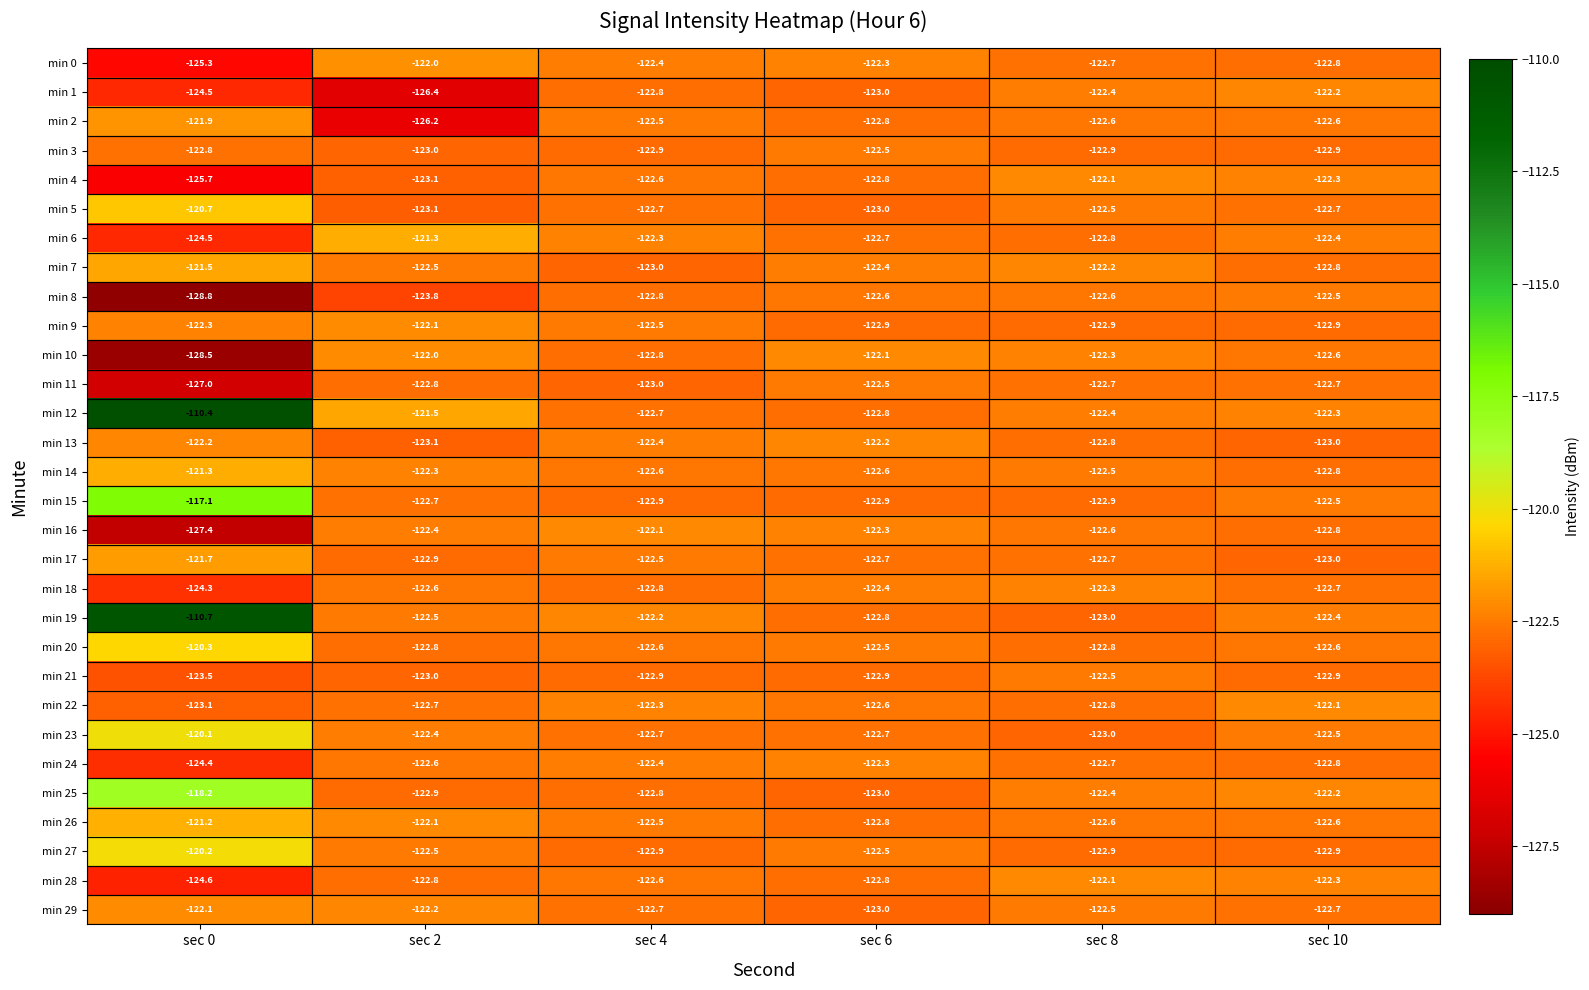

True or false: min 11 has a value of -186.3 at sec 4.

False